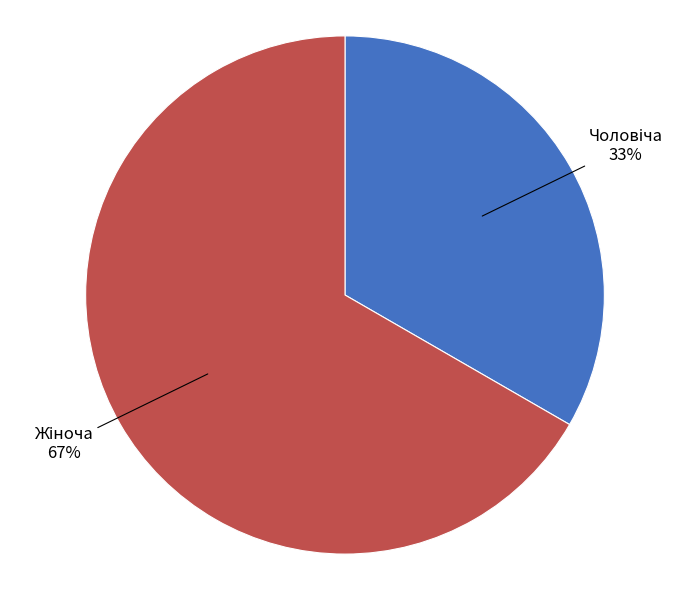

To the nearest percent, what is the average slice percentage?

50%